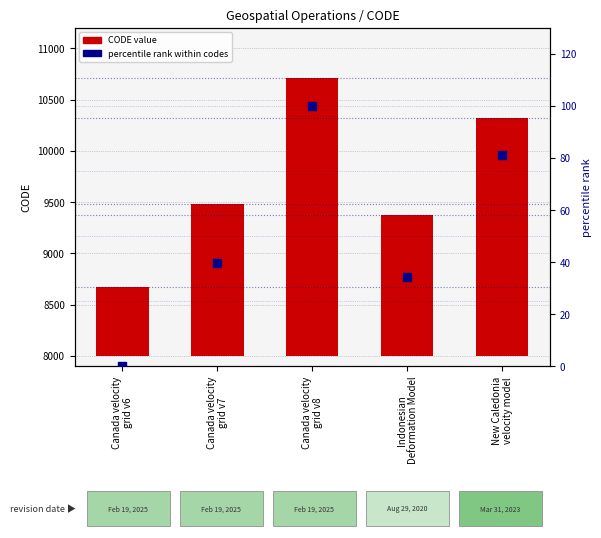

What are all the series names shown in the legend?

CODE value, percentile rank within codes